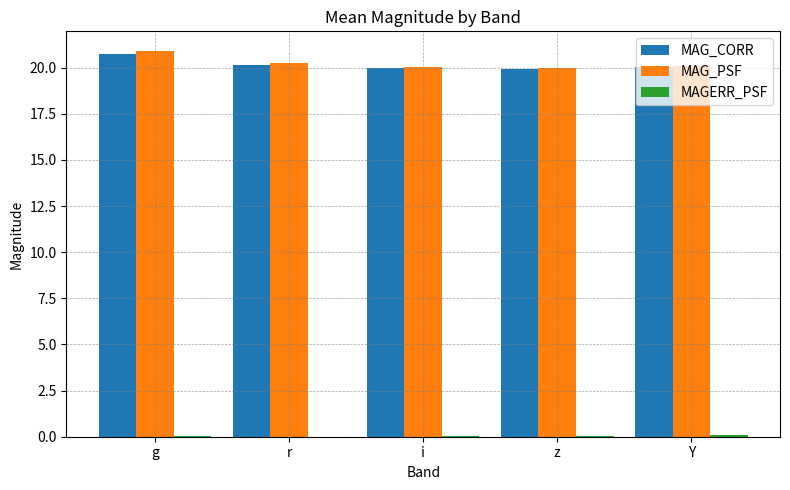

Is it true that MAG_CORR equals 6.8 at z?

False